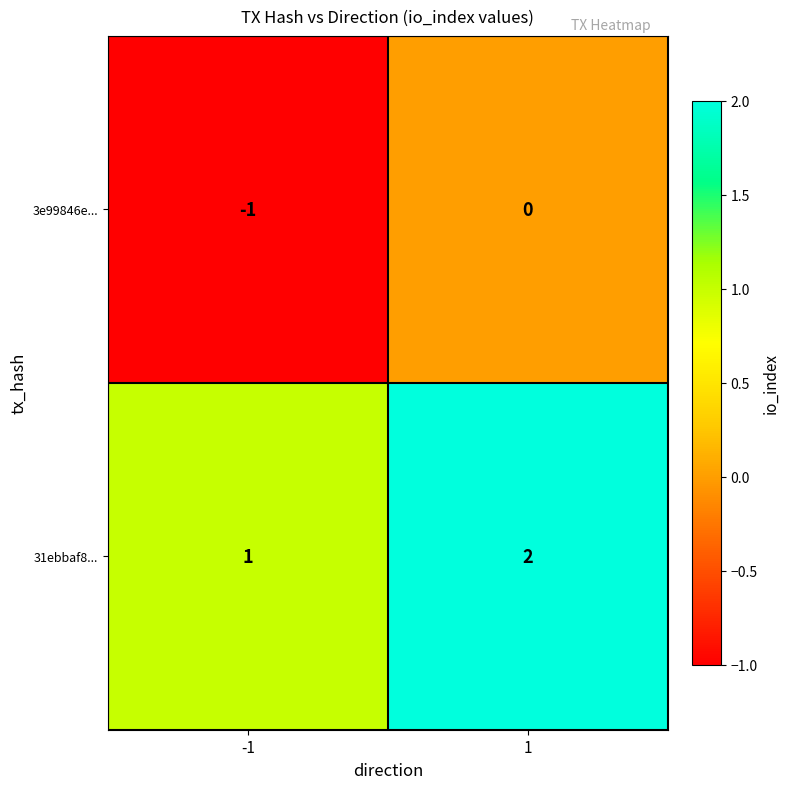

True or false: 3e99846e... has a value of 1 at 1.

False